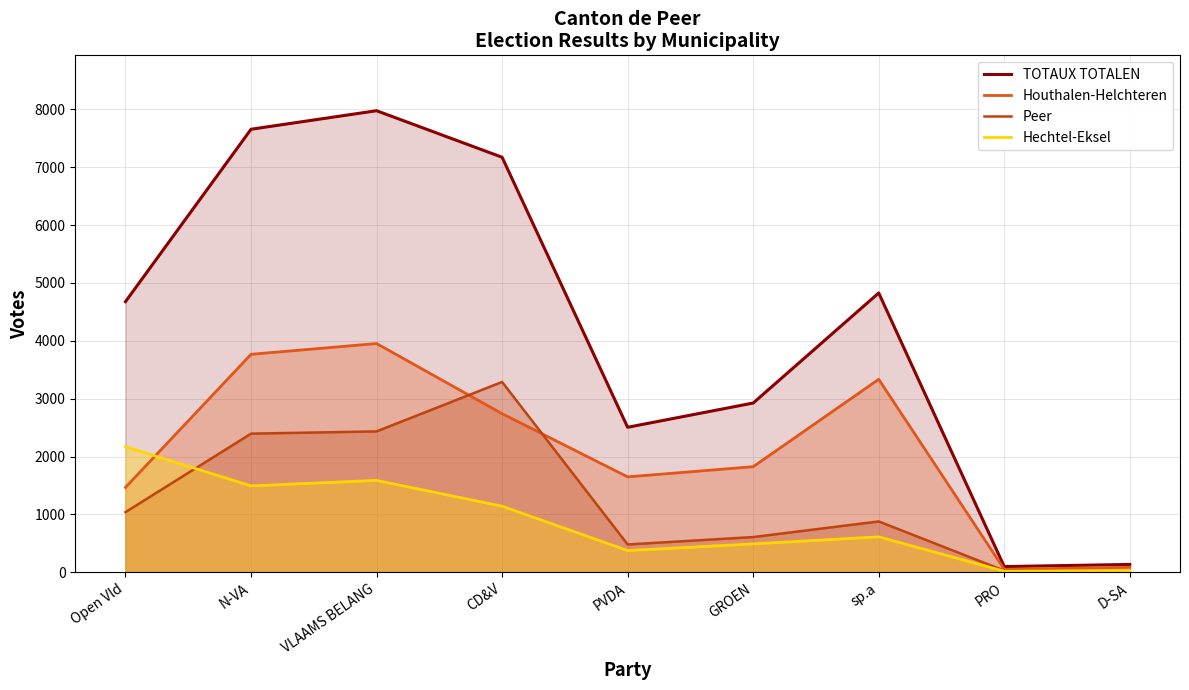

Reading left to right, list all the values displayed in this chart.

TOTAUX TOTALEN: Open Vld=4677	N-VA=7656	VLAAMS BELANG=7976	CD&V=7172	PVDA=2506	GROEN=2925	sp.a=4827	PRO=99	D-SA=136
Houthalen-Helchteren: Open Vld=1467	N-VA=3767	VLAAMS BELANG=3953	CD&V=2741	PVDA=1649	GROEN=1825	sp.a=3335	PRO=51	D-SA=87
Peer: Open Vld=1040	N-VA=2396	VLAAMS BELANG=2435	CD&V=3289	PVDA=481	GROEN=609	sp.a=879	PRO=29	D-SA=20
Hechtel-Eksel: Open Vld=2170	N-VA=1493	VLAAMS BELANG=1588	CD&V=1142	PVDA=376	GROEN=491	sp.a=613	PRO=19	D-SA=29